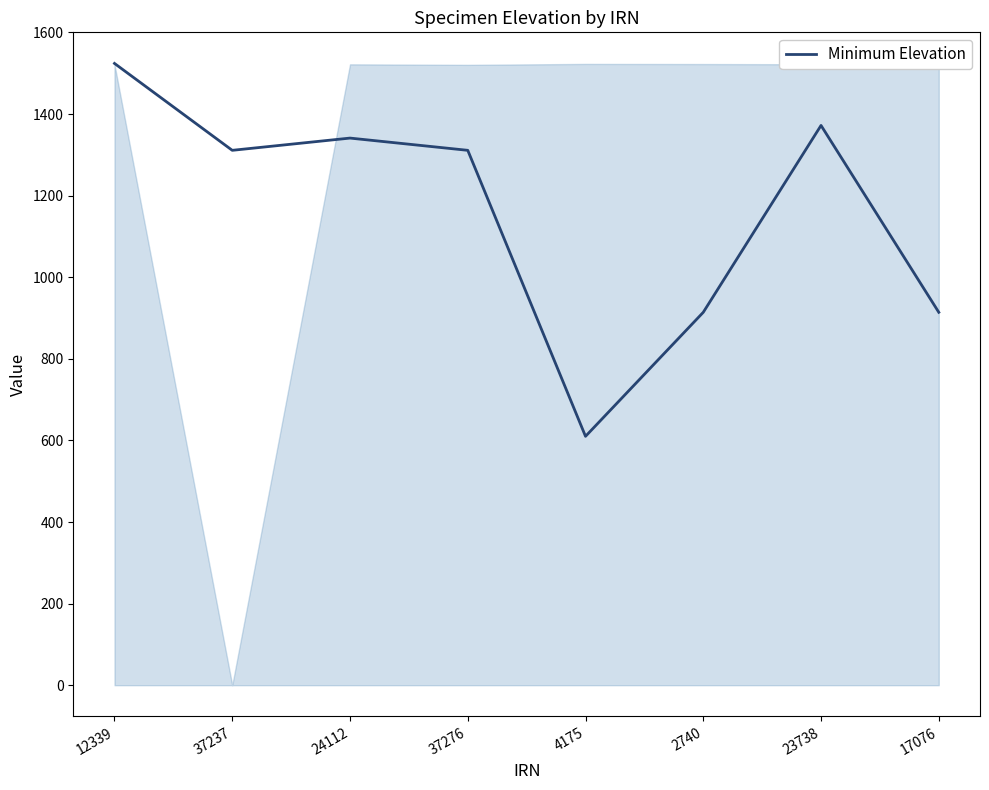

Reading left to right, what are all the values shown in this chart?

1524	1311	1341	1311	610	914	1372	914